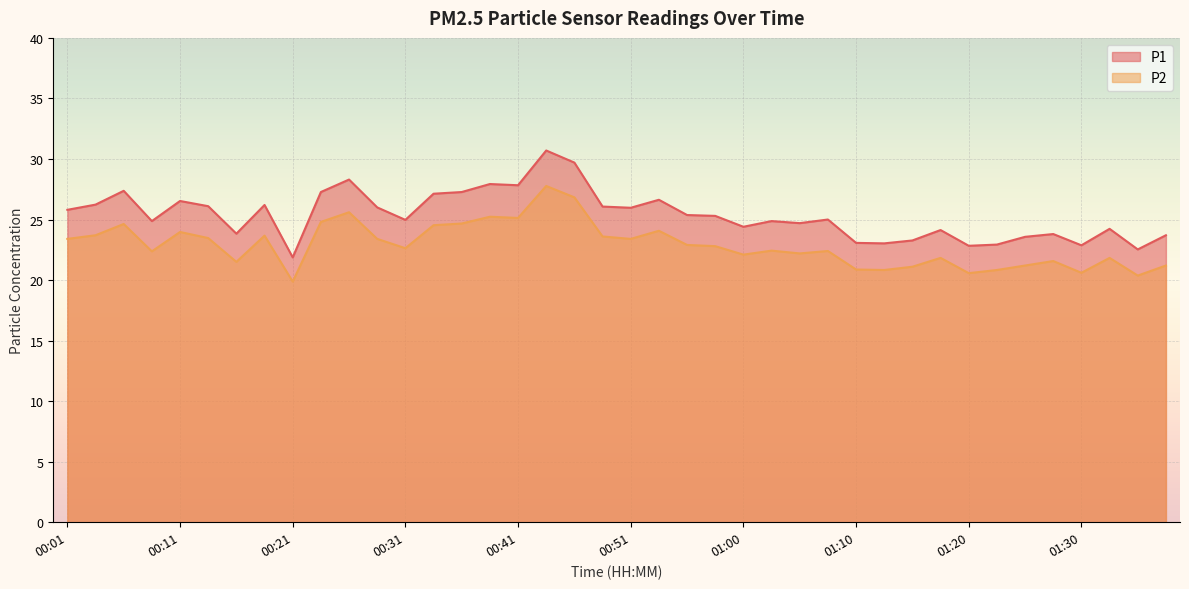

Where is the first local minimum for P1?

00:08